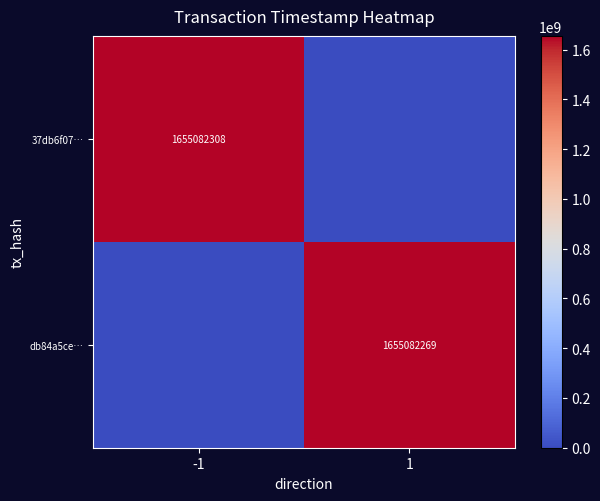

What is the total value across all series at 1?

1655082269